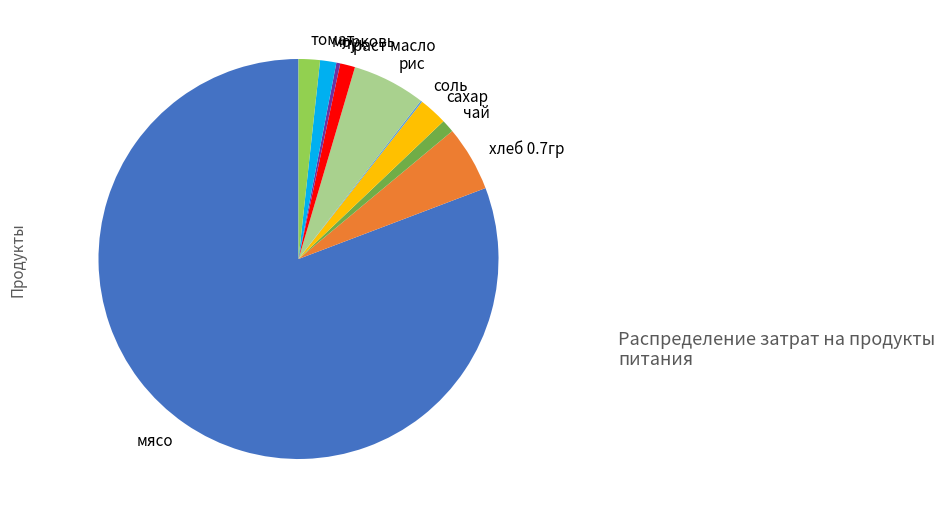

The раст масло slice represents 11% of the pie. True or false?

False